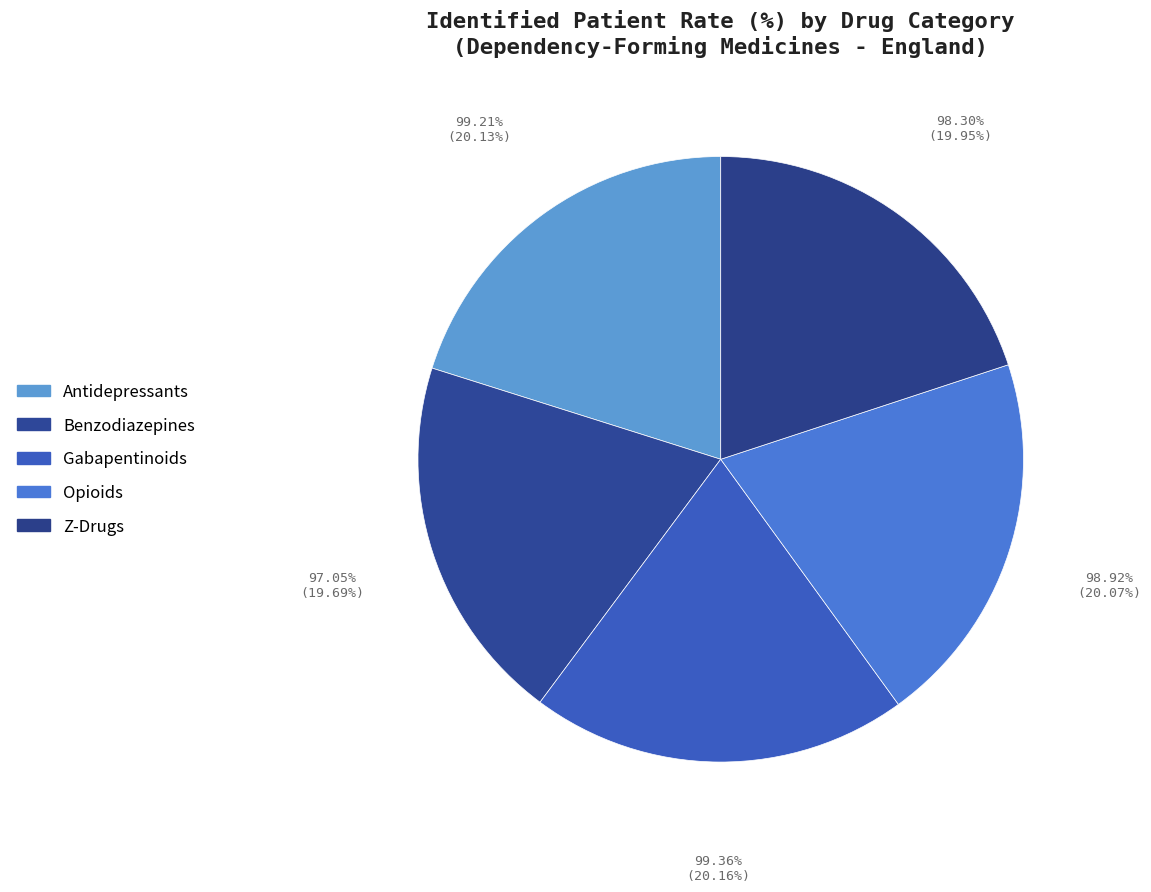

What is the ratio of the value at Z-Drugs to the value at Opioids?

1.0